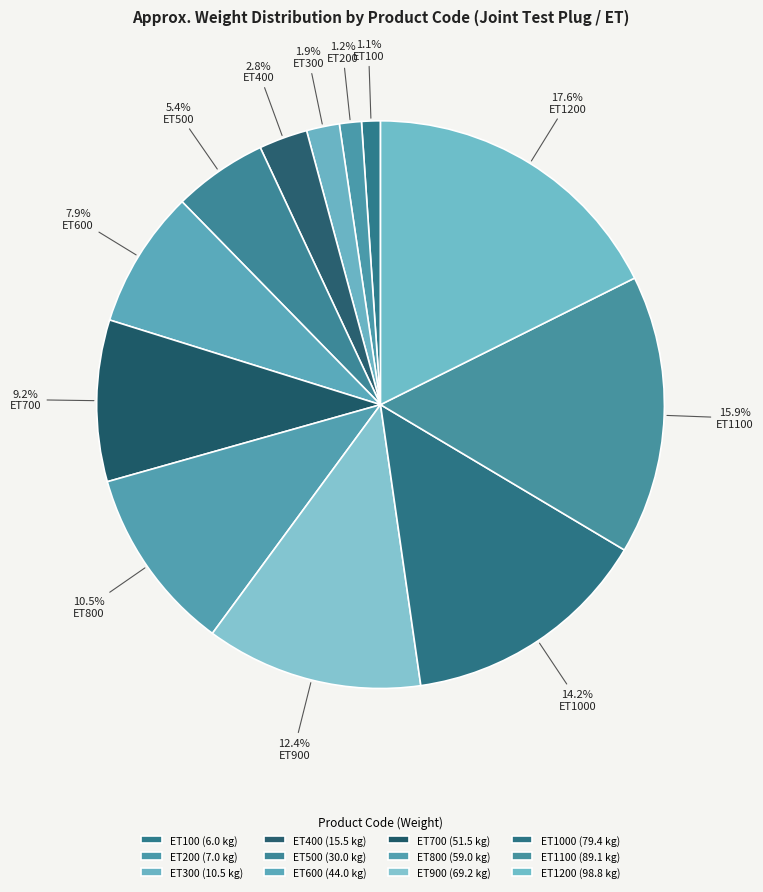

Is it true that ET100 is 11% of the pie?

False